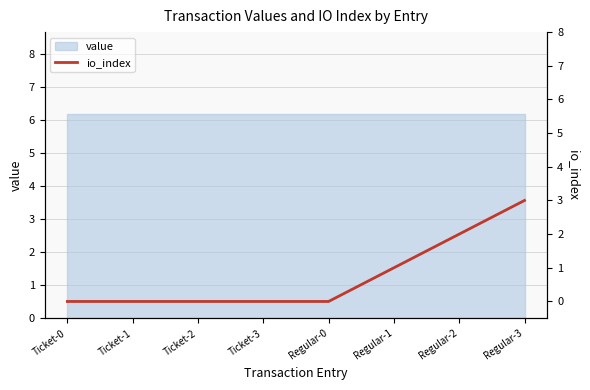

Which has a higher value, Regular-1 or Ticket-3?

Regular-1